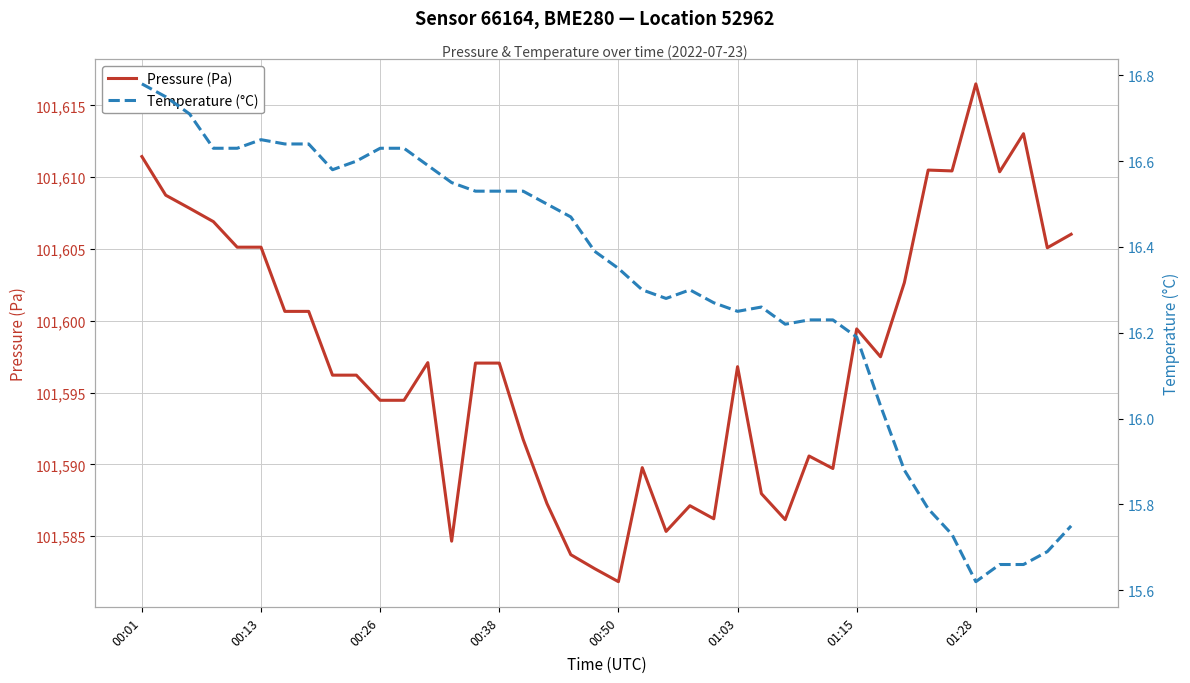

List the series in order of their peak value, lowest first.

Temperature (°C), Pressure (Pa)